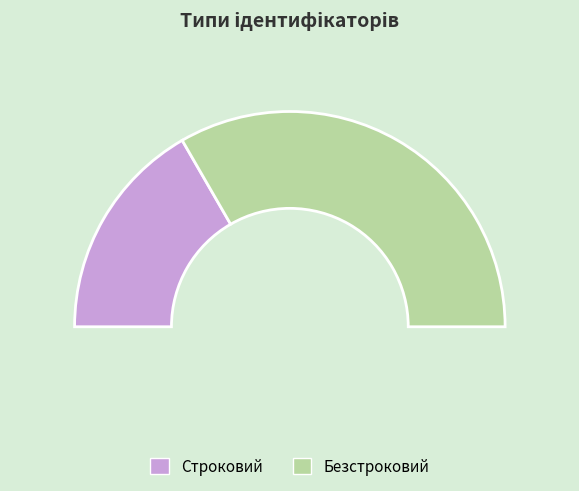

To the nearest percent, what is the difference between the largest and smallest slice percentages?

33%